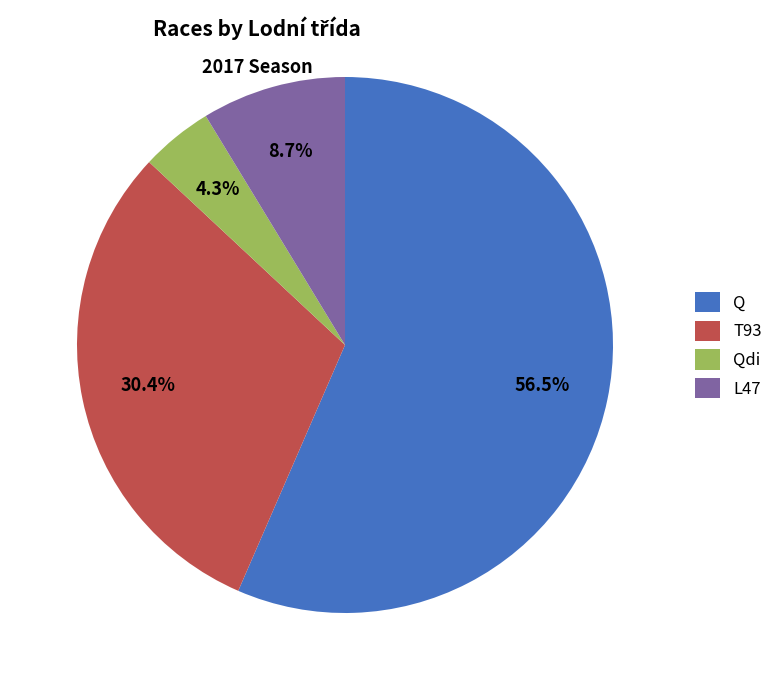

Rank the categories by value from highest to lowest.

Q, T93, L47, Qdi